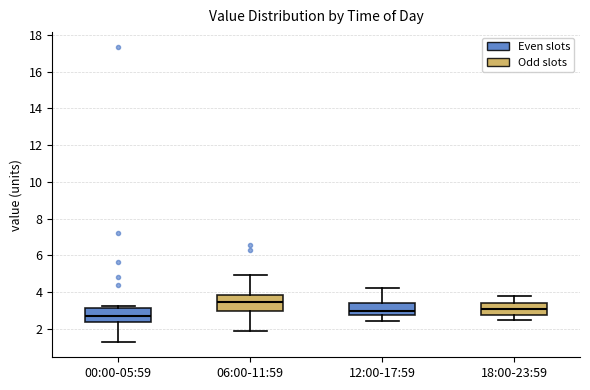

Which box's median line is the highest?

06:00-11:59